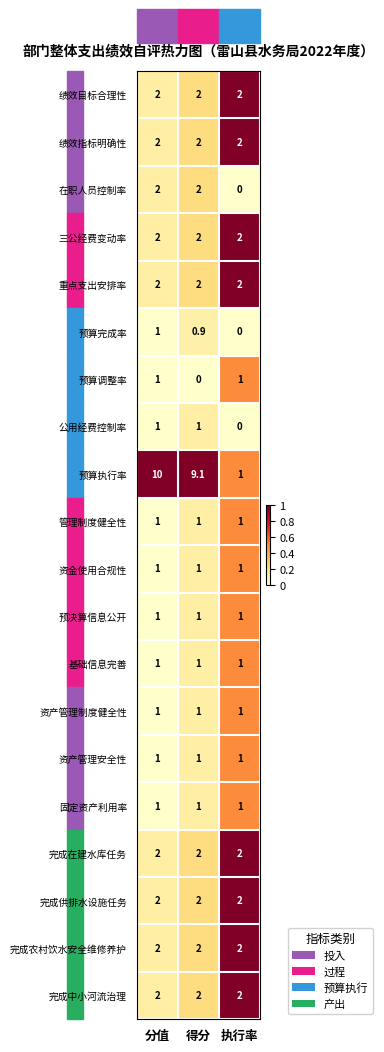

Between 分值 and 执行率, which series saw the biggest shift?

预算执行率